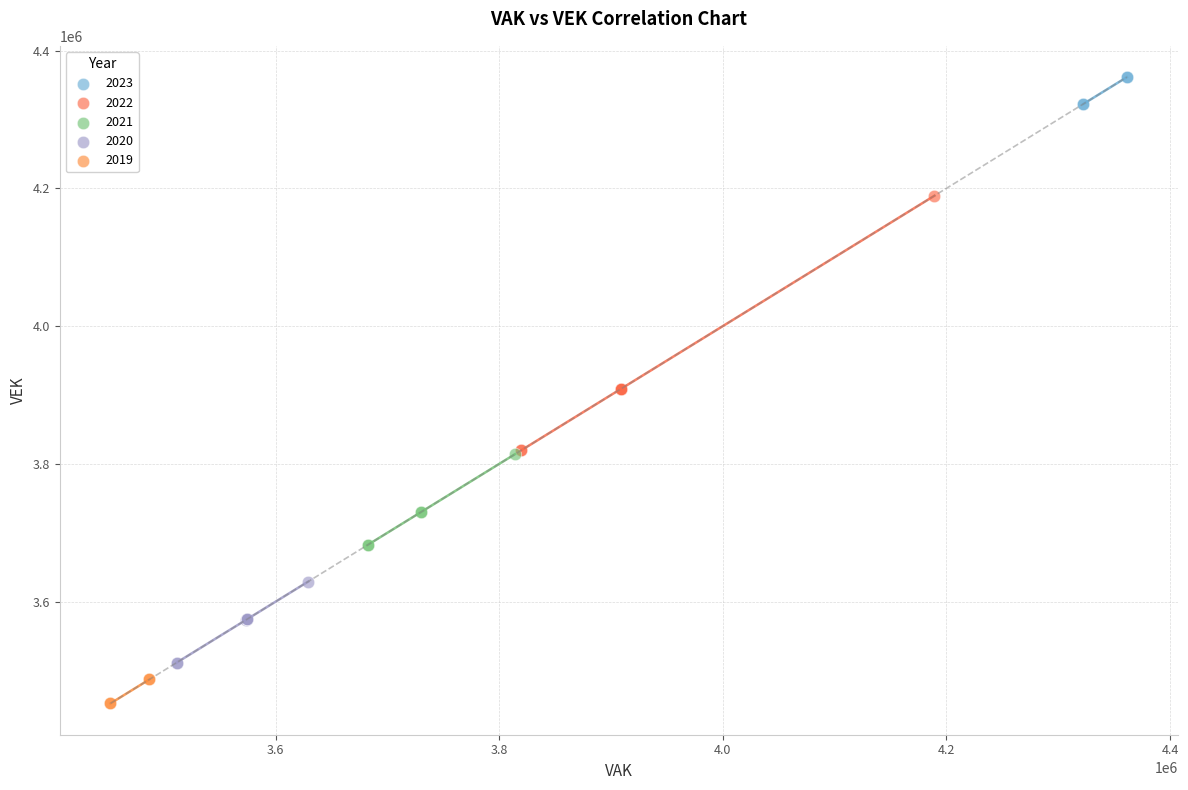

Which series has the widest spread of Y values?

2022